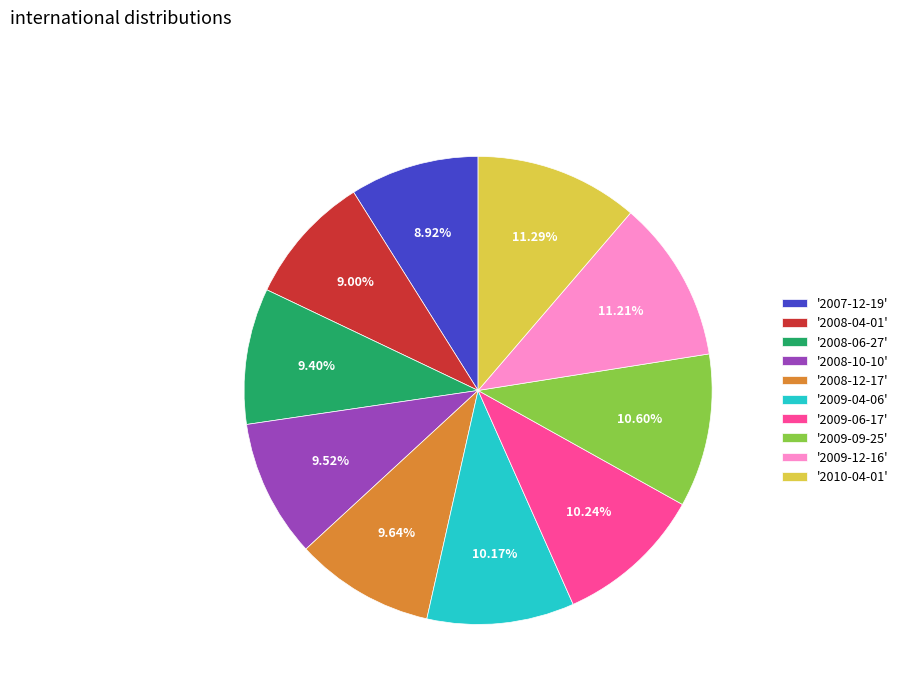

To the nearest percent, what is the difference between the largest and smallest slice percentages?

2%